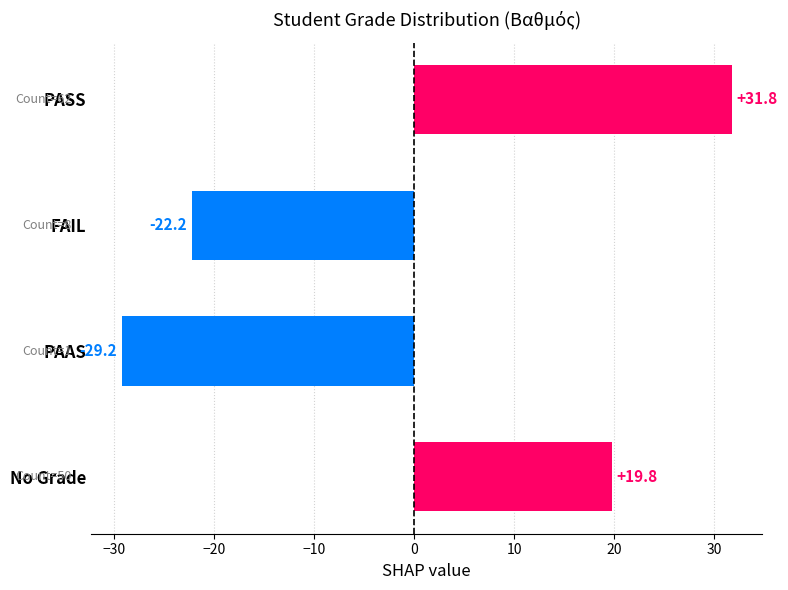

What is the value of the 1st bar from the top?

31.8